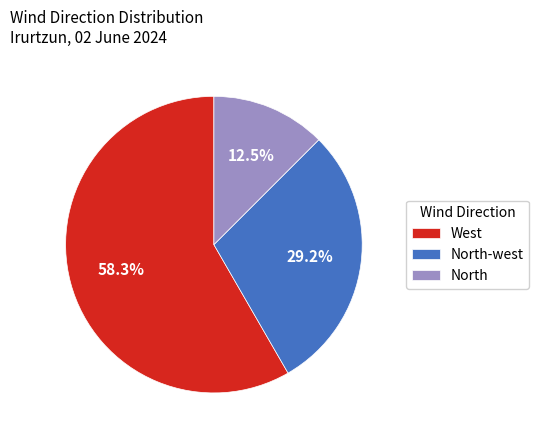

Between West and North, which is larger?

West